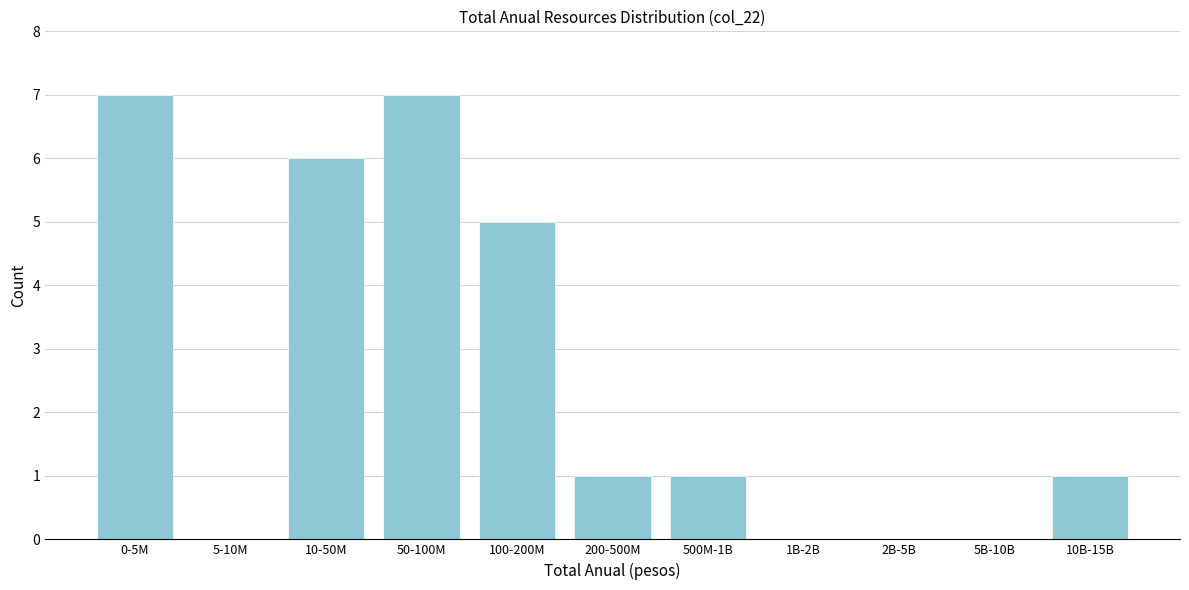

Reading right to left, list all the values displayed in this chart.

10B-15B=1	5B-10B=0	2B-5B=0	1B-2B=0	500M-1B=1	200-500M=1	100-200M=5	50-100M=7	10-50M=6	5-10M=0	0-5M=7